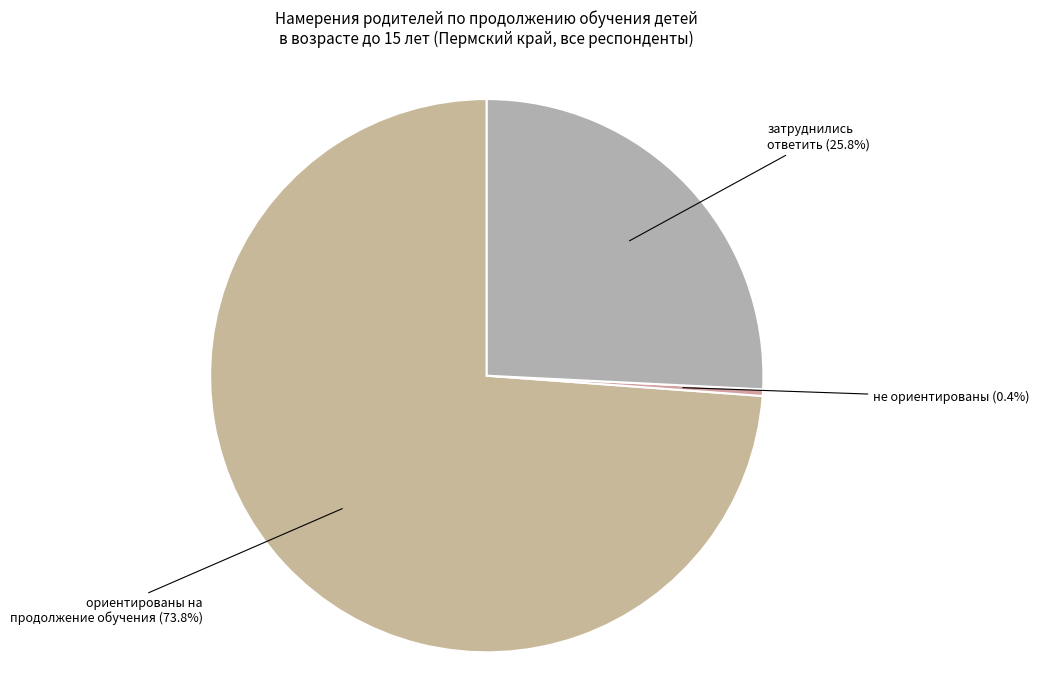

How many slices are in this pie chart?

3